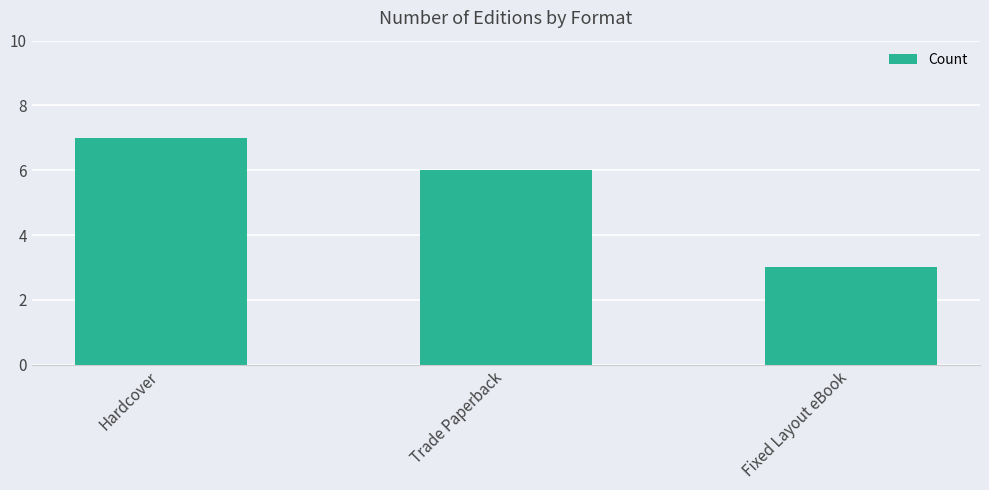

How many data points are less than 6?

1